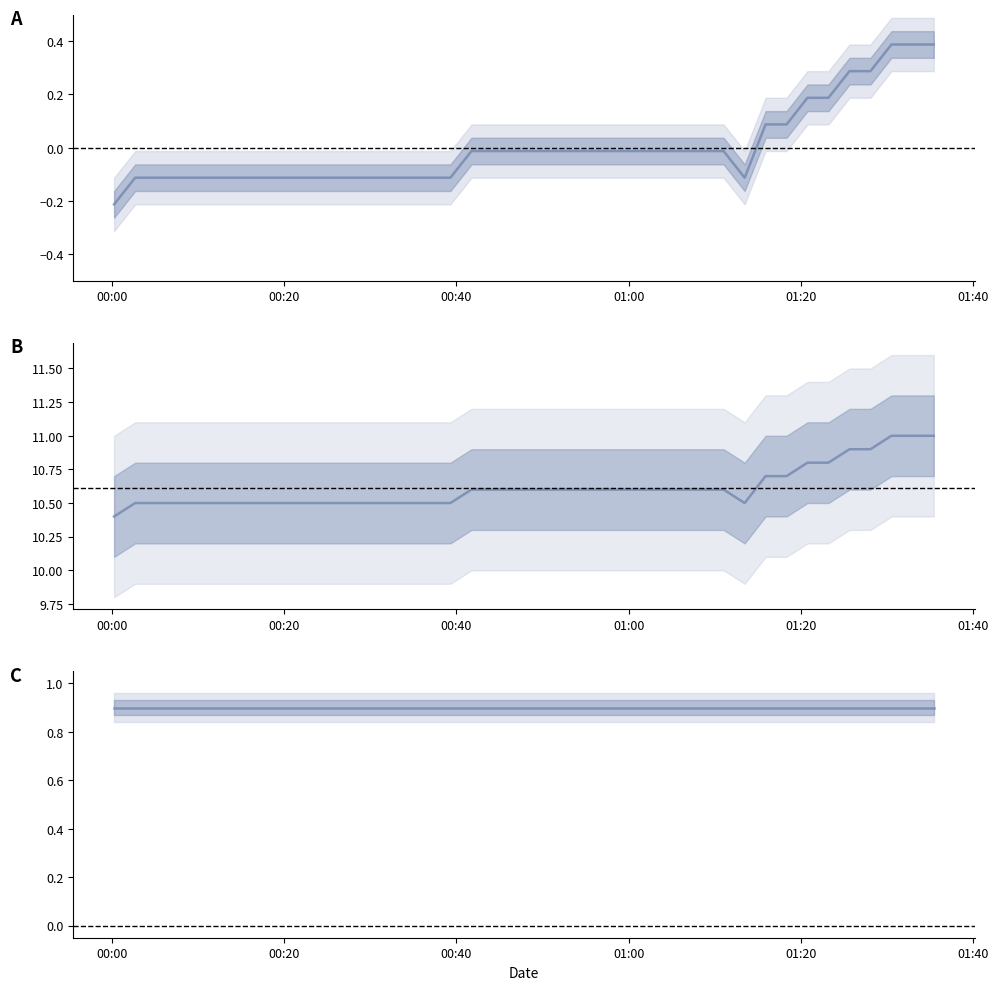

What is the sum of all humidity values?

36.0